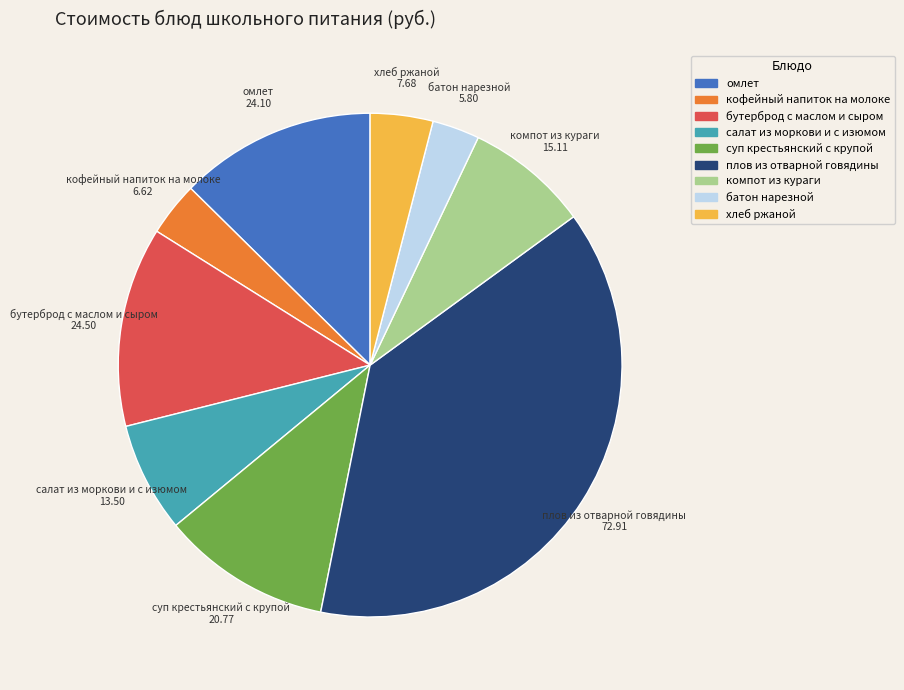

Which slice is the largest?

плов из отварной говядины